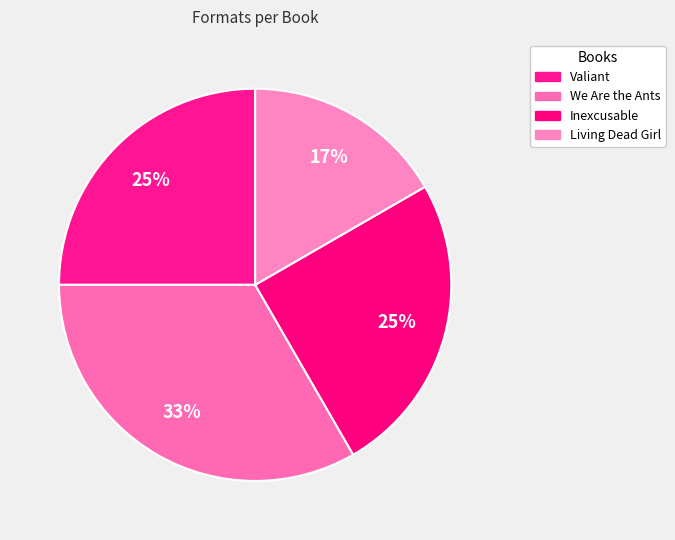

How many slices are in this pie chart?

4